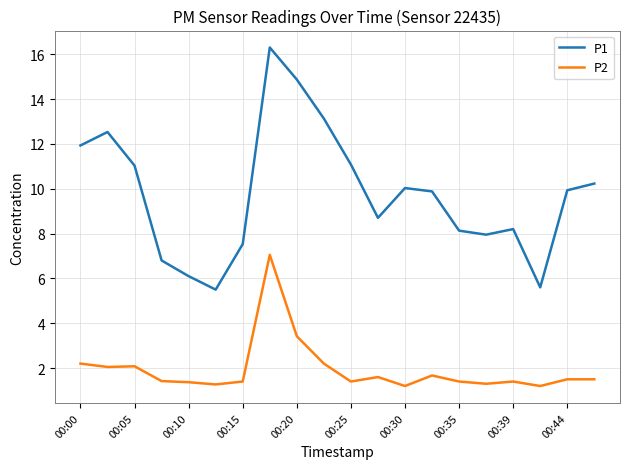

Which series has the largest range (max minus min)?

P1